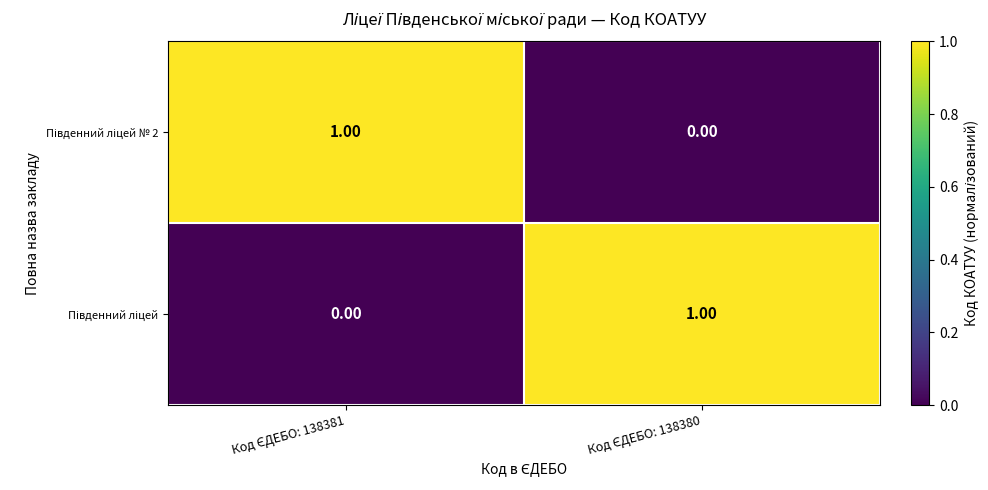

Count the number of data series in this chart.

2